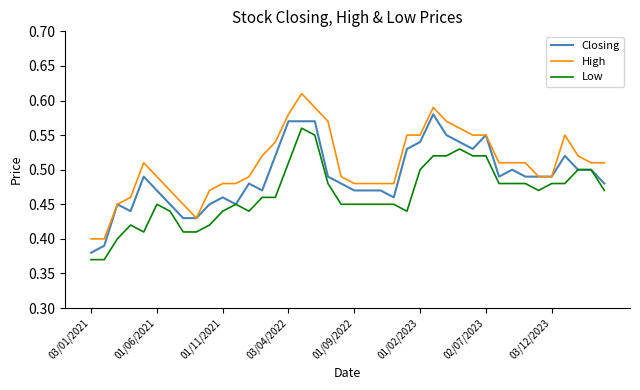

Which series has the largest range (max minus min)?

High